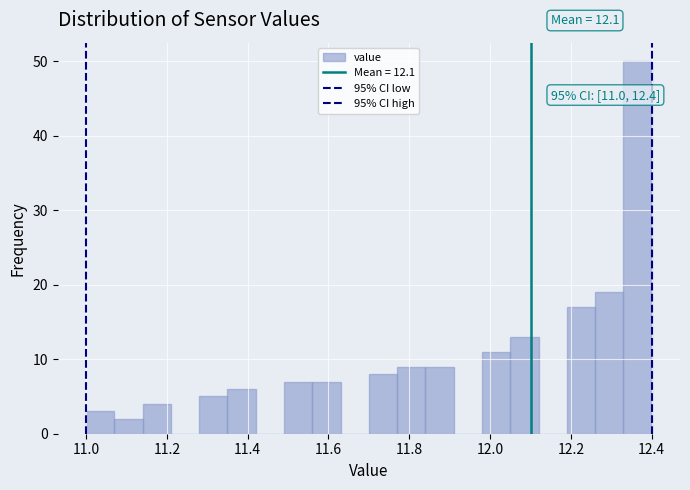

Around what value on the x-axis is the tallest bar? Give the approximate position of its centre, as read against the axis.

12.36